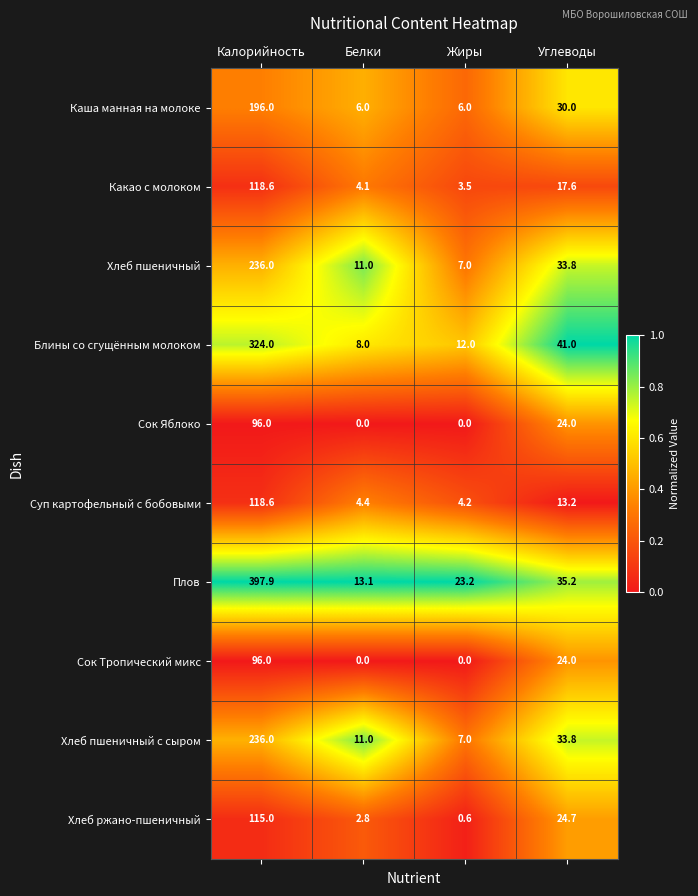

Which label corresponds to the largest value in the chart?

Калорийность